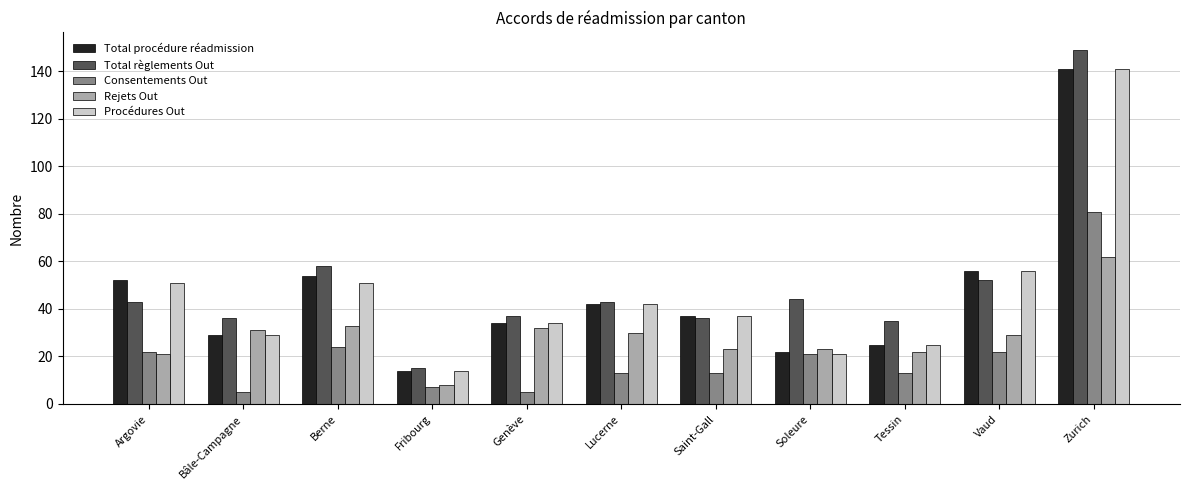

Reading right to left, transcribe all the data shown in this chart.

Total procédure réadmission: 141	56	25	22	37	42	34	14	54	29	52
Total règlements Out: 149	52	35	44	36	43	37	15	58	36	43
Consentements Out: 81	22	13	21	13	13	5	7	24	5	22
Rejets Out: 62	29	22	23	23	30	32	8	33	31	21
Procédures Out: 141	56	25	21	37	42	34	14	51	29	51